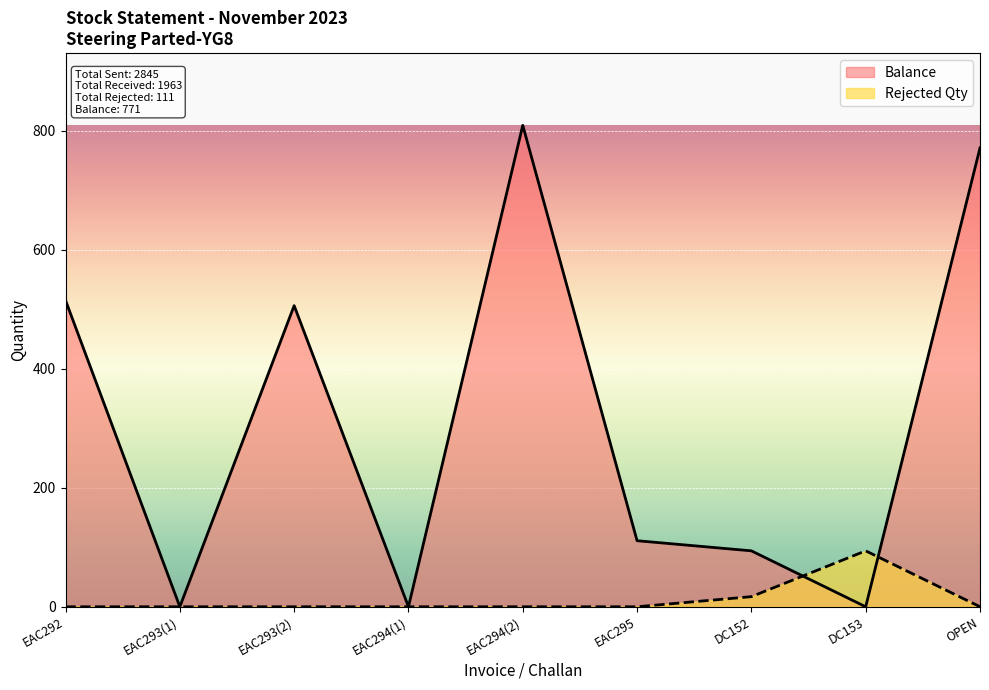

How many interior local peaks does the Balance series have?

2